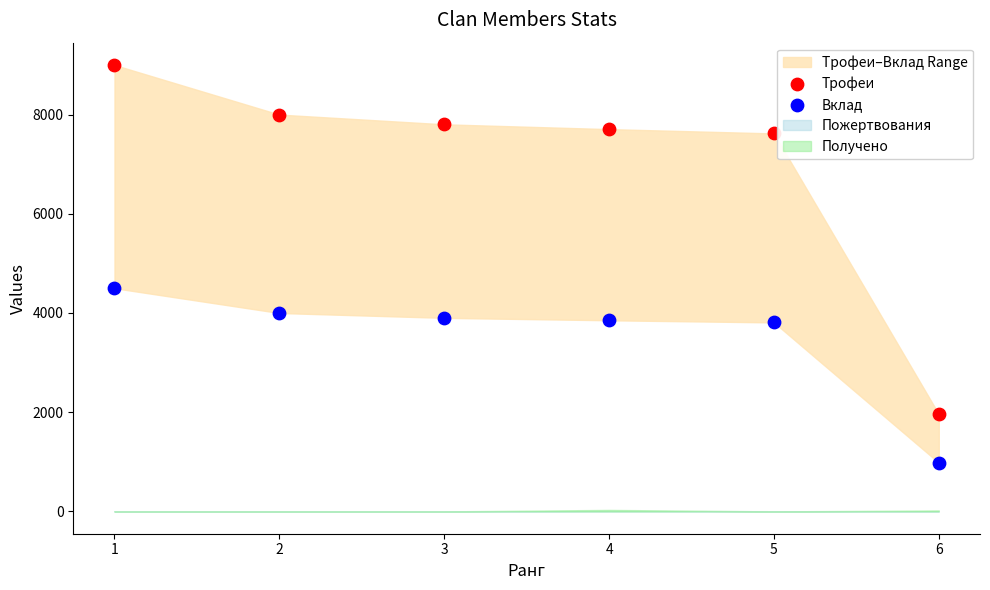

Across all data points, what is the average X value?

4